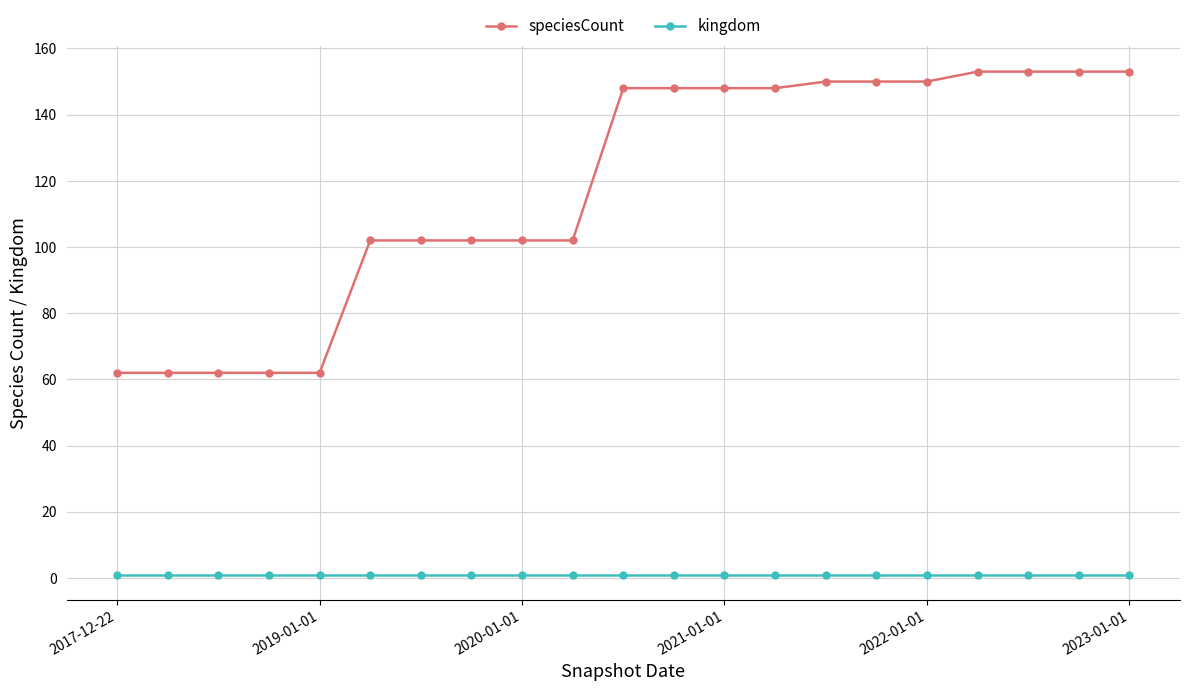

List the series in order of their overall mean, highest first.

speciesCount, kingdom